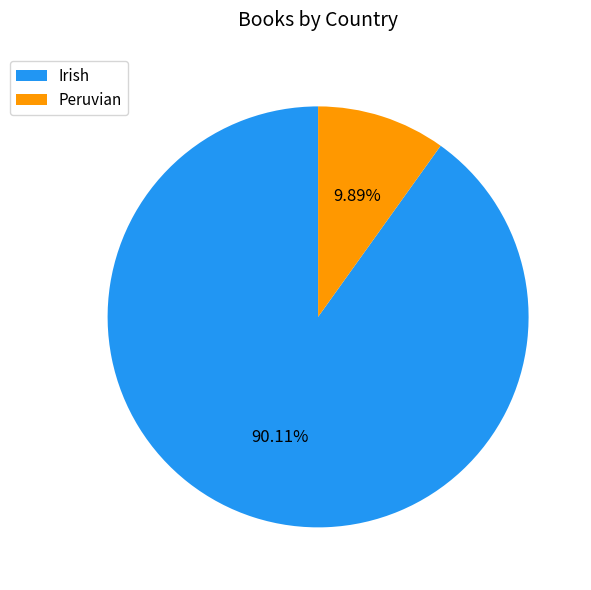

Is it true that Peruvian is 10% of the pie?

True